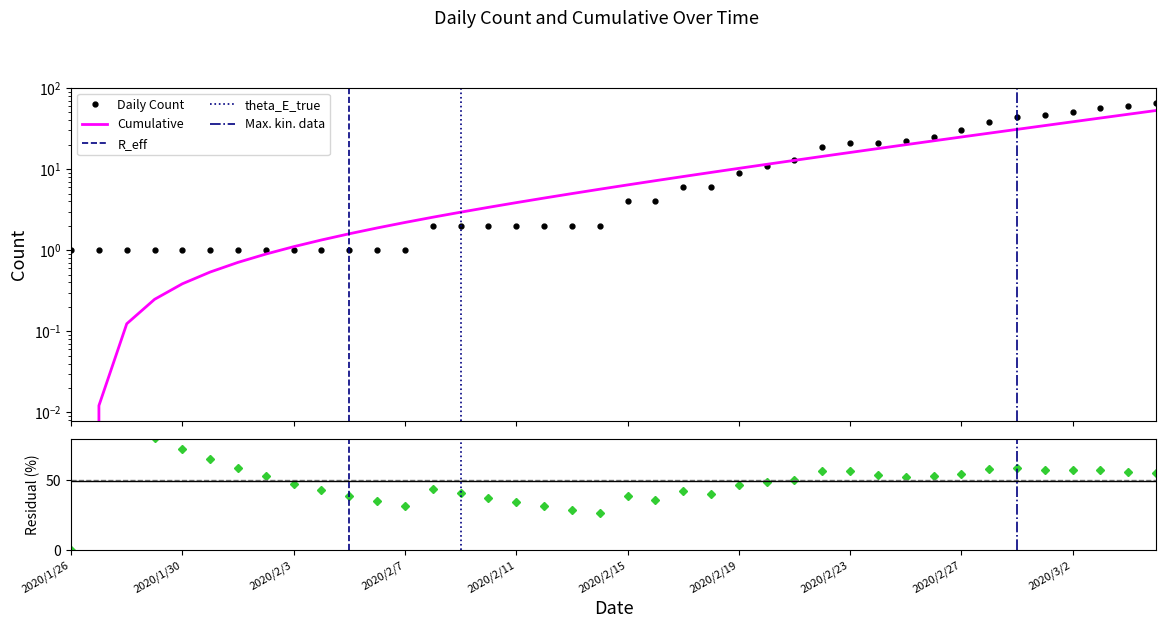

Which label corresponds to the smallest value in the chart?

2020/1/26